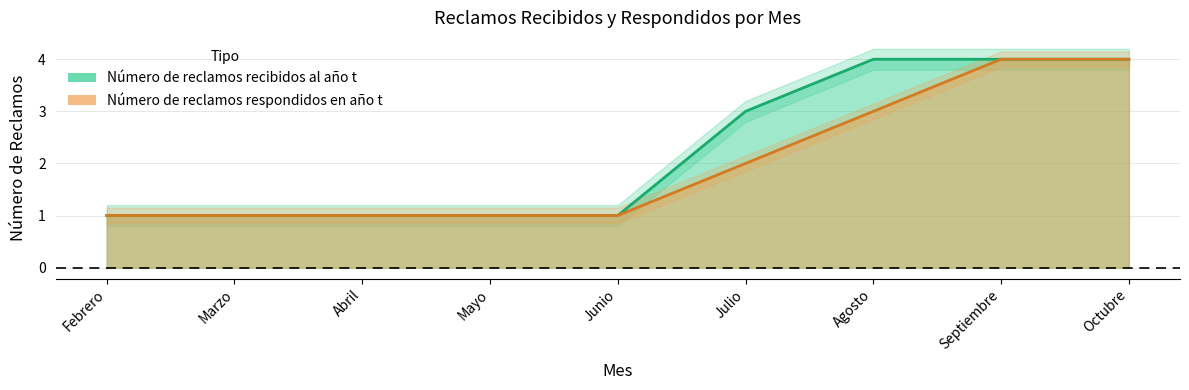

What is the minimum value for Número de reclamos respondidos en año t?

1